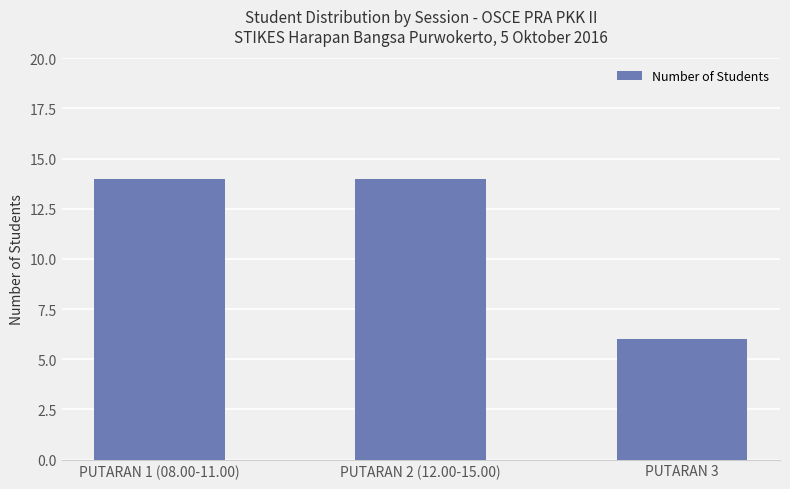

What is the change in value from PUTARAN 1 (08.00-11.00) to PUTARAN 3?

-8